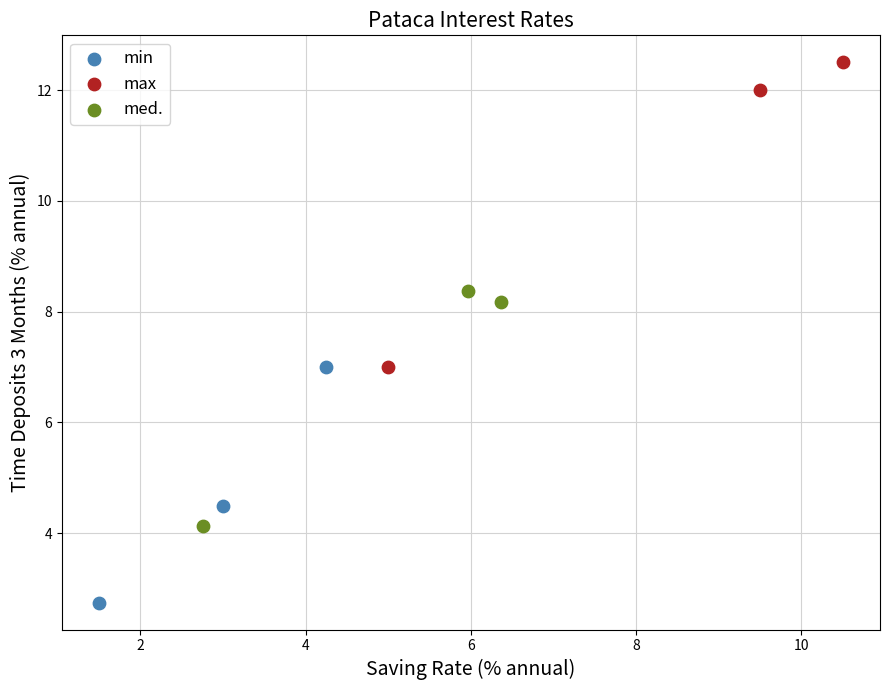

Which series contains the highest Y value?

max